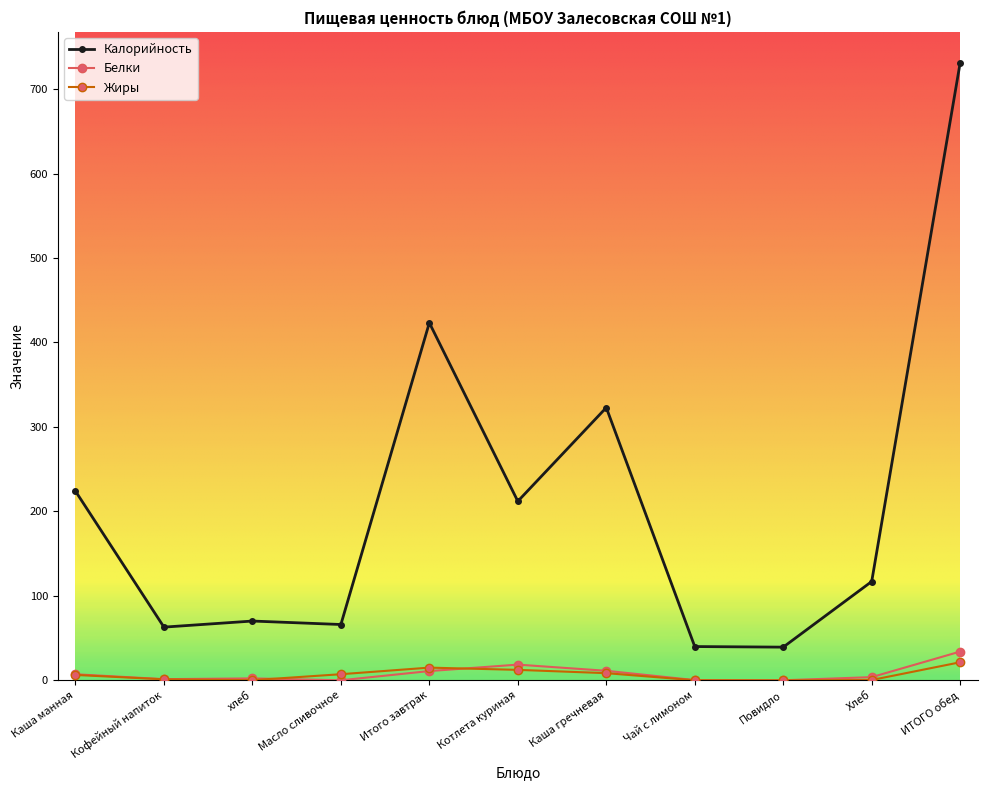

At how many categories does at least one series exceed 519?

1